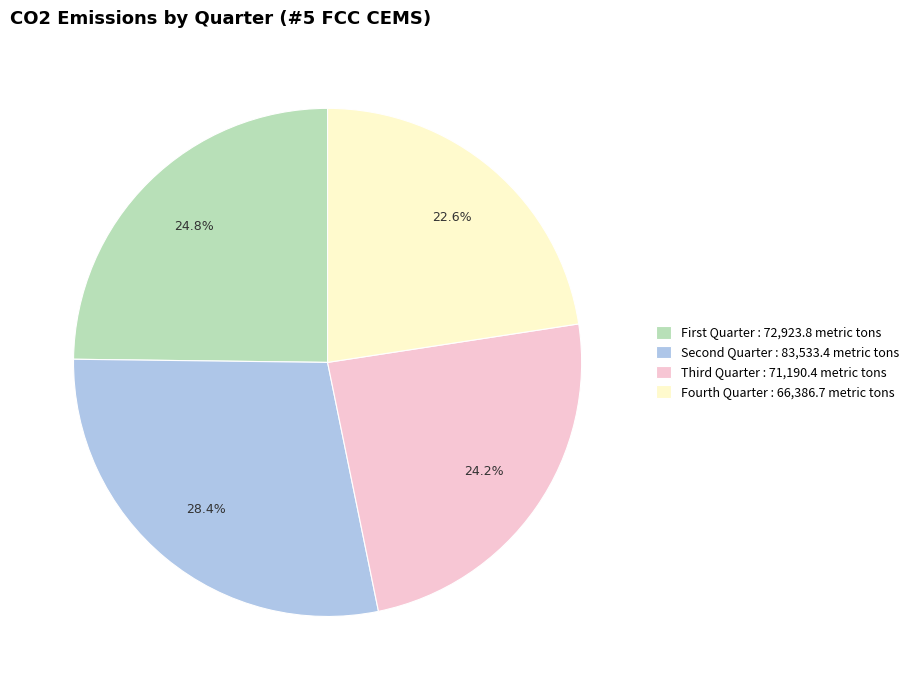

How many segments does this pie chart have?

4